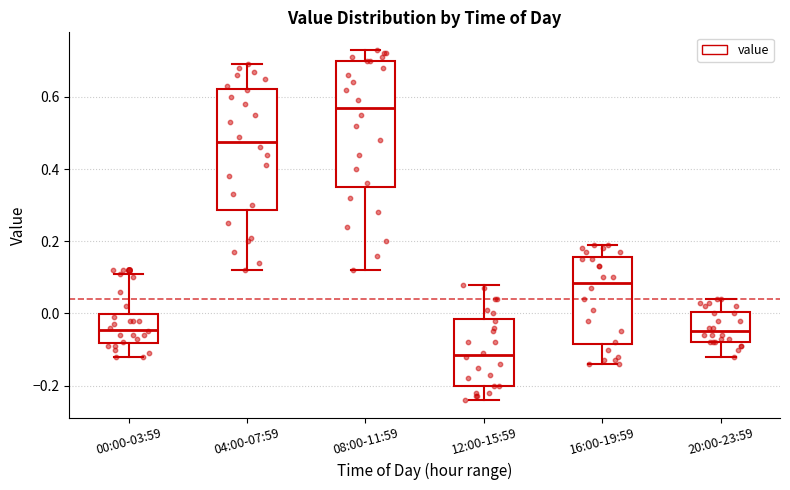

Which box's median line is the lowest?

12:00-15:59